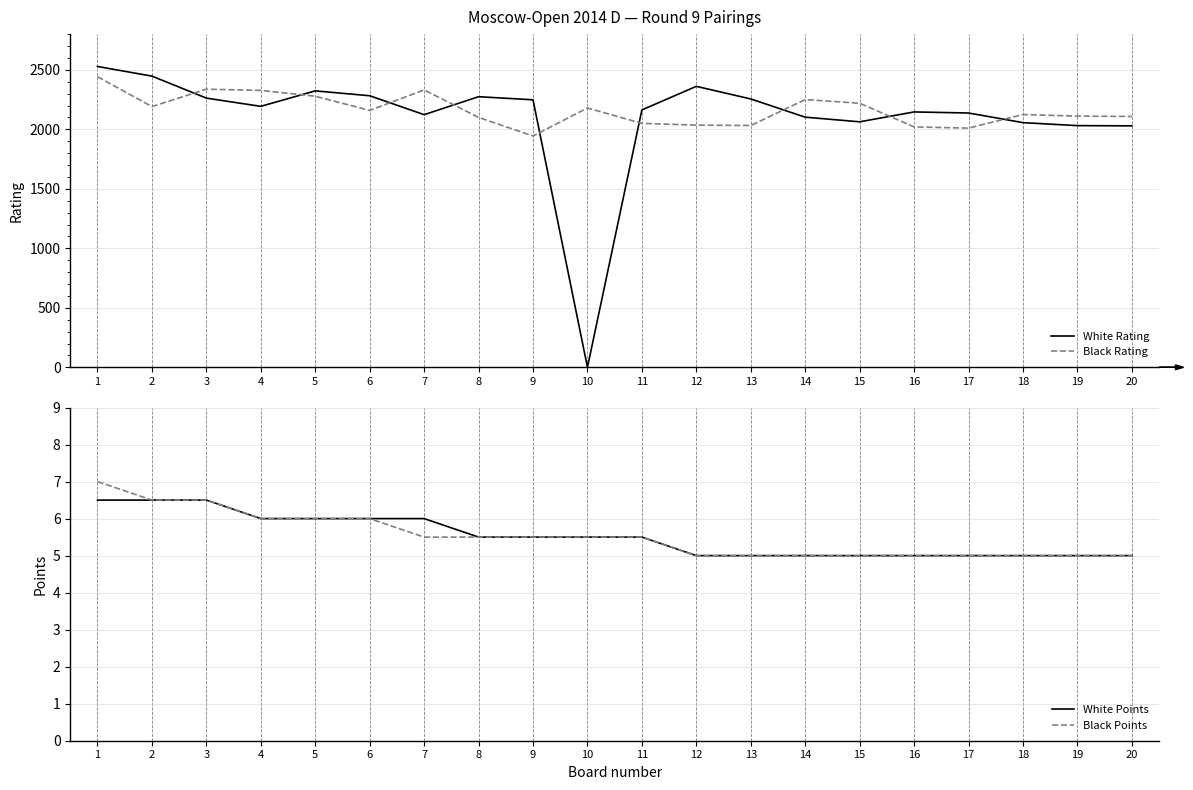

Does the chart display data point markers on the line(s)?

No